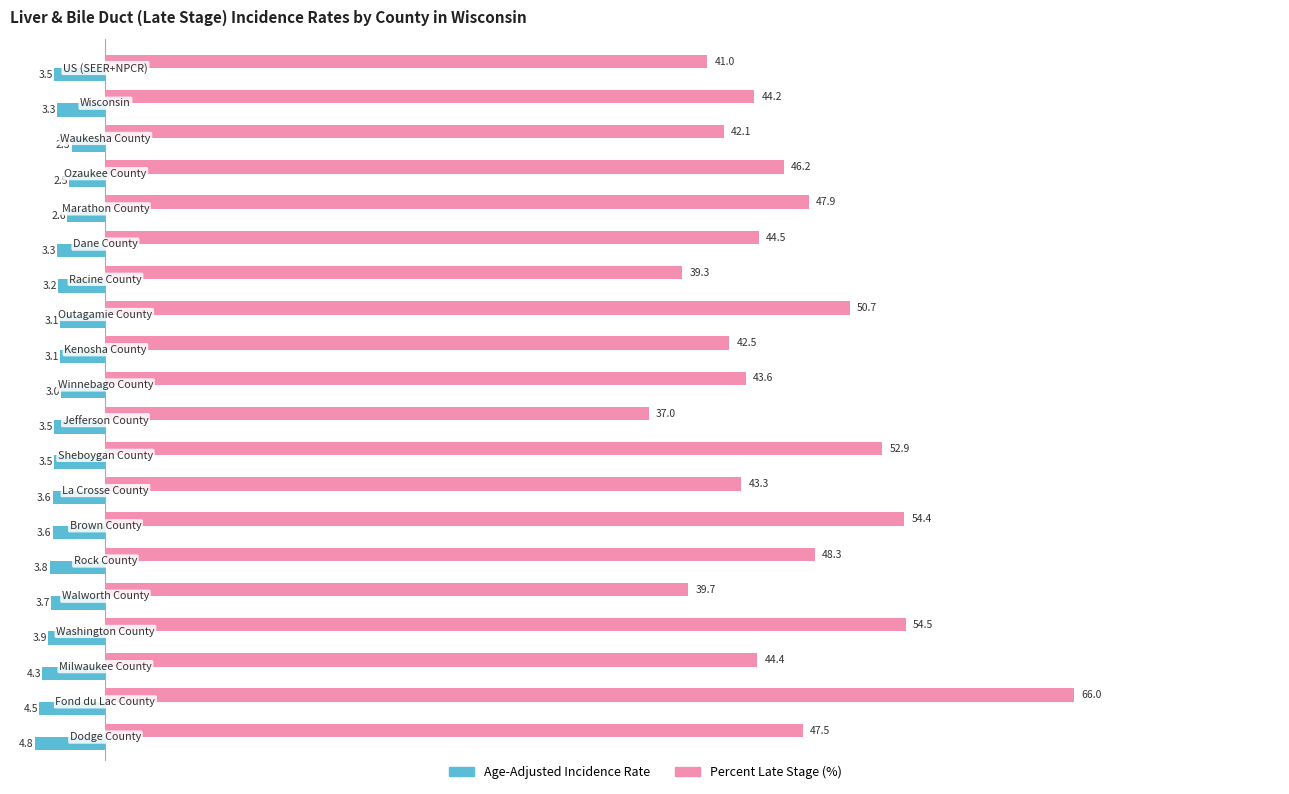

At how many categories does at least one series exceed 16?

20